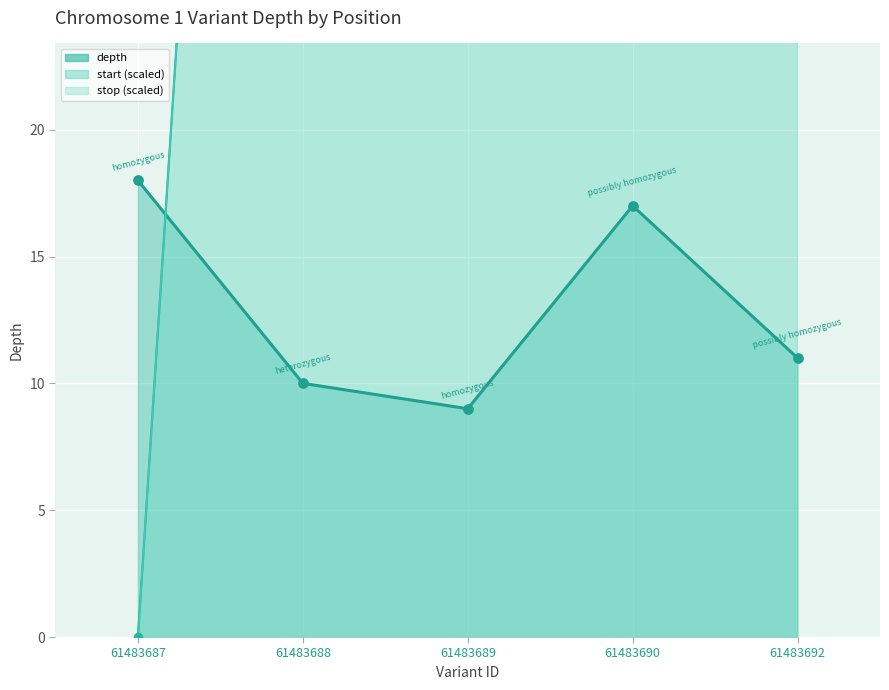

Is the value of depth at 61483689 greater than the value of stop (scaled) at 61483689?

No